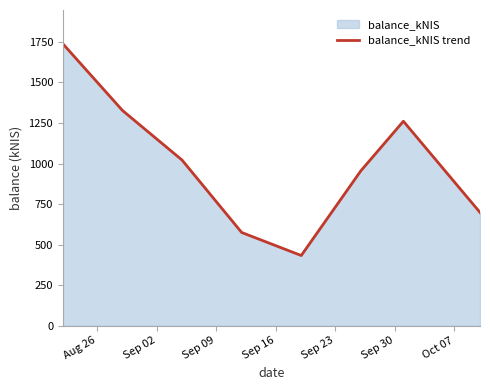

Does the chart display data point markers on the line(s)?

No